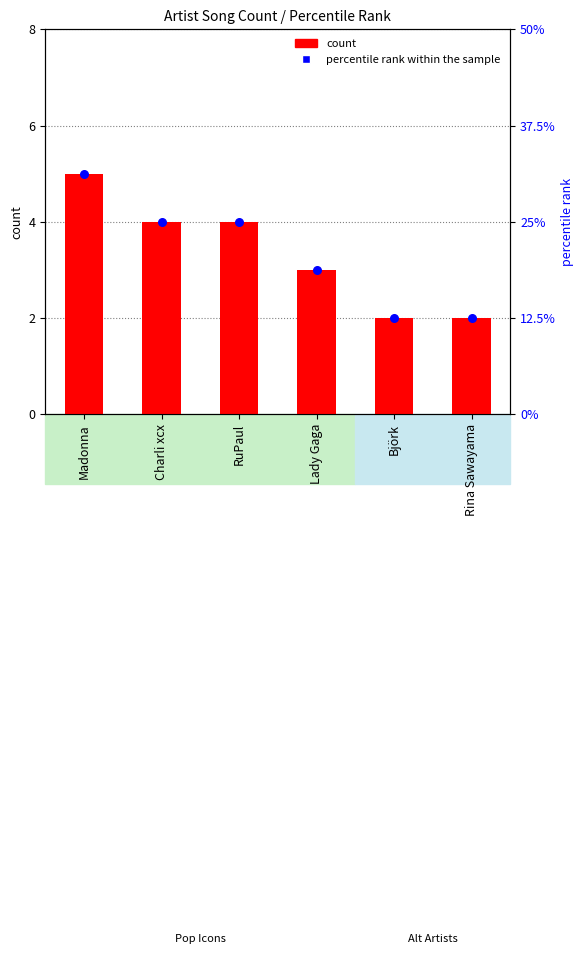

Is the value of percentile rank within the sample at Rina Sawayama greater than the value of count at Björk?

Yes